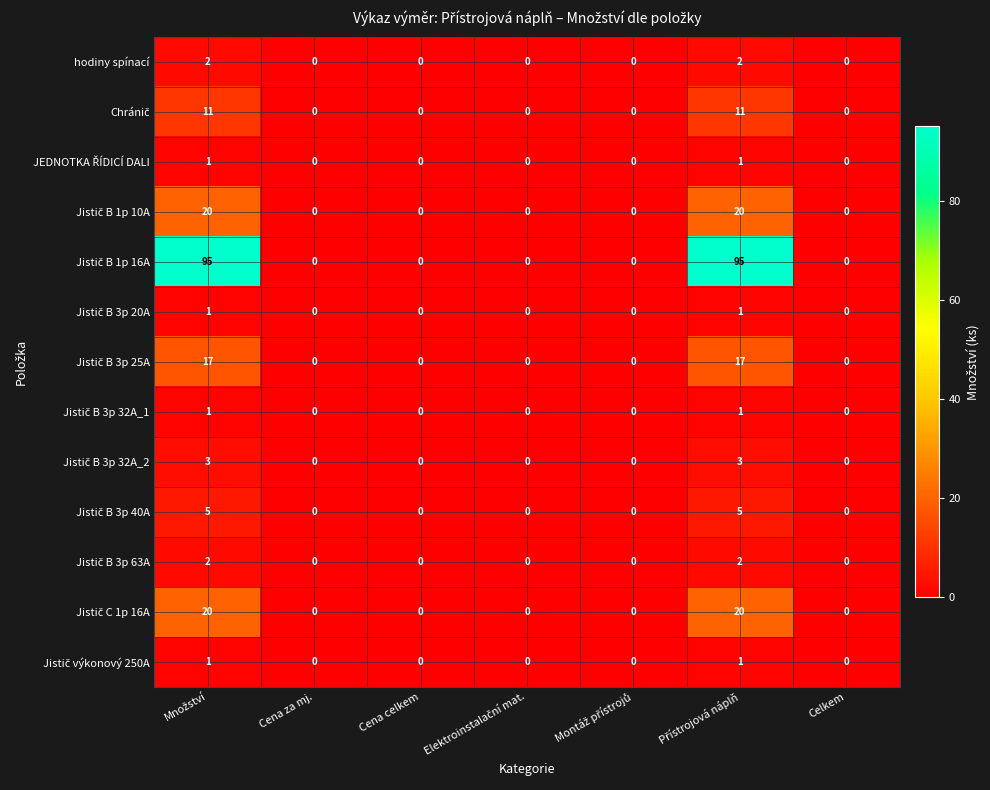

At how many categories does at least one series exceed 73?

2